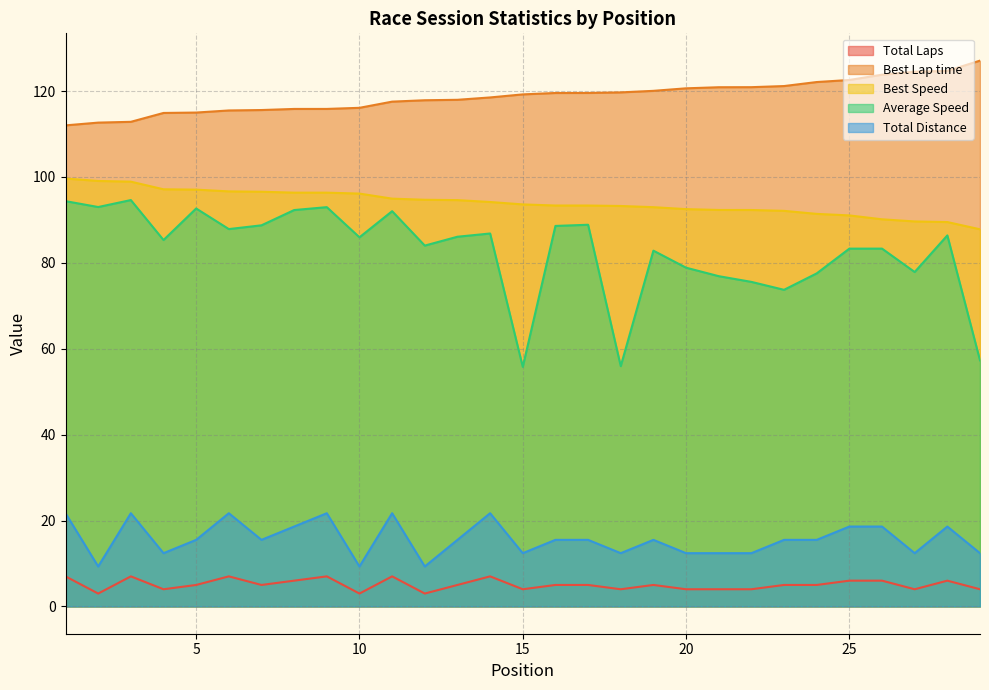

What is the total value across all series at 26?

321.9